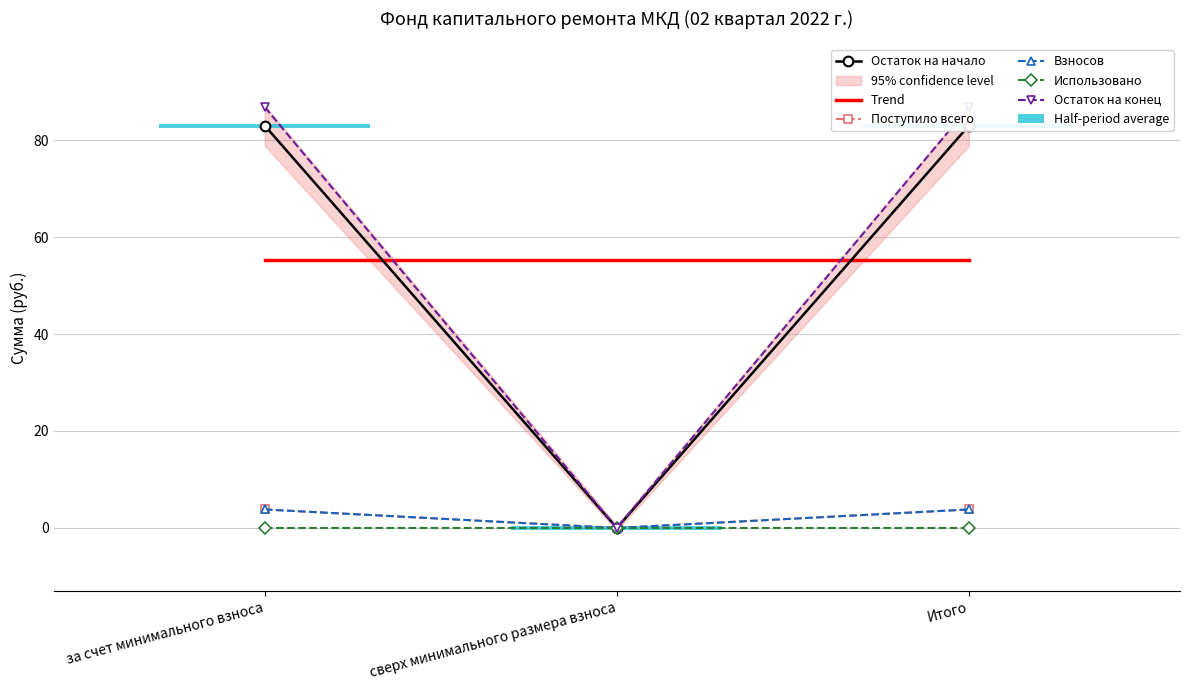

At which category does the chart reach its peak across all series?

за счет минимального взноса